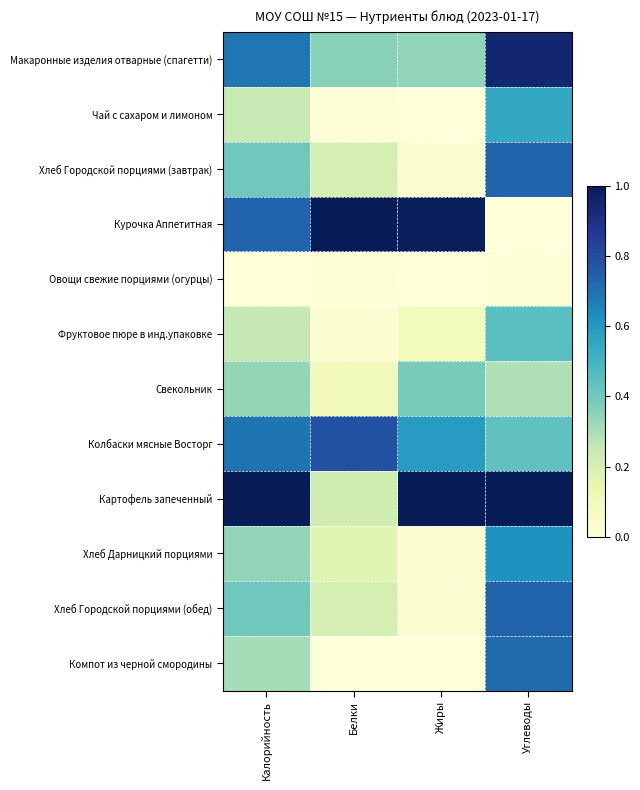

Which series has the widest spread of values?

Курочка Аппетитная